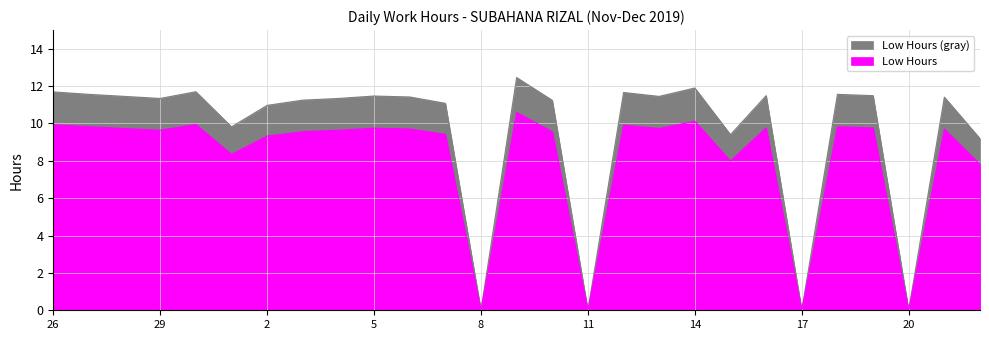

Is it true that the value at 8 is 3.9?

False